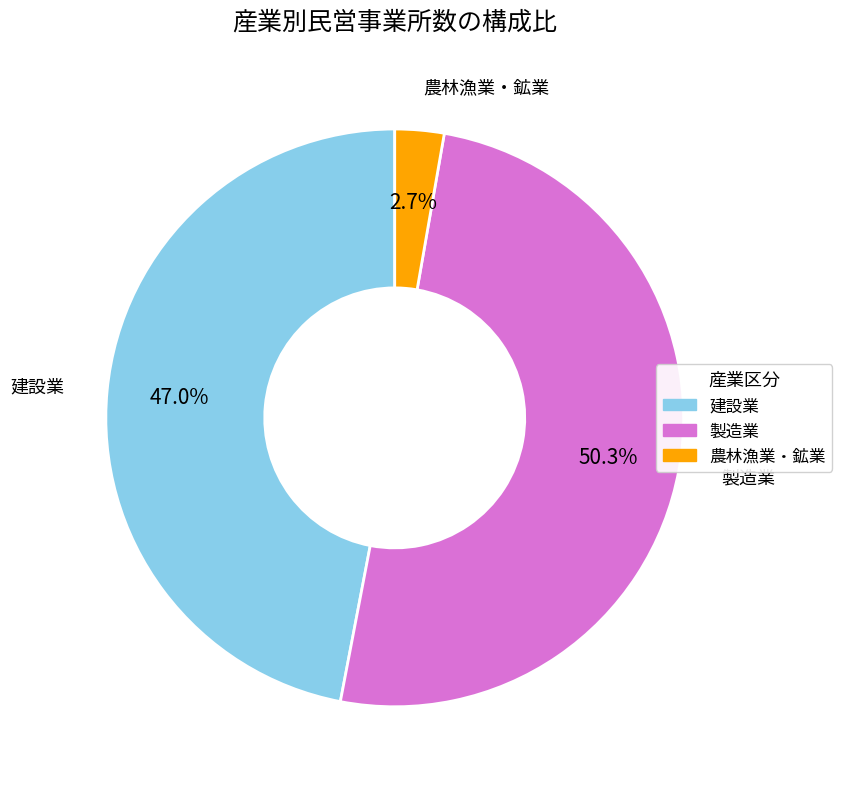

What is the ratio of the value at 建設業 to the value at 製造業?

0.9